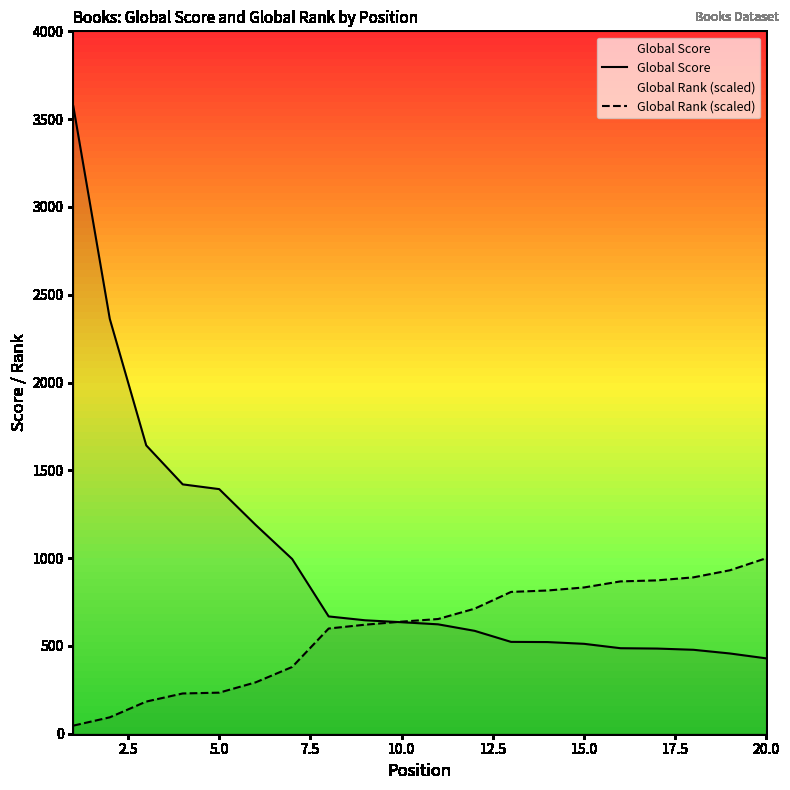

The Global Score series shows 512.0 at 15.0. True or false?

True